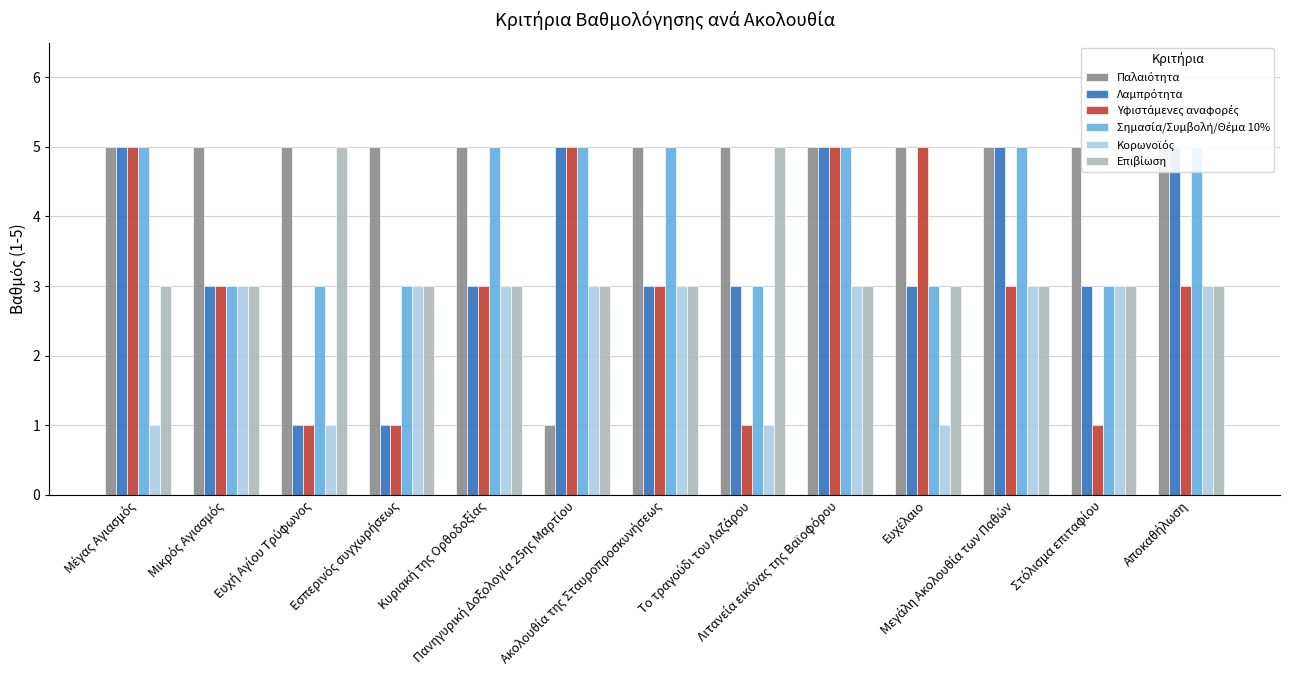

The value of Επιβίωση at Εσπερινός συγχωρήσεως is 3. True or false?

True